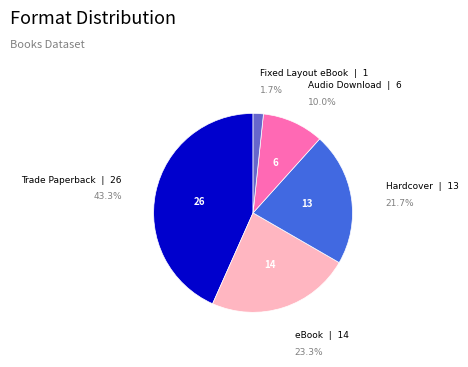

Which has a higher value, Fixed Layout eBook or Audio Download?

Audio Download